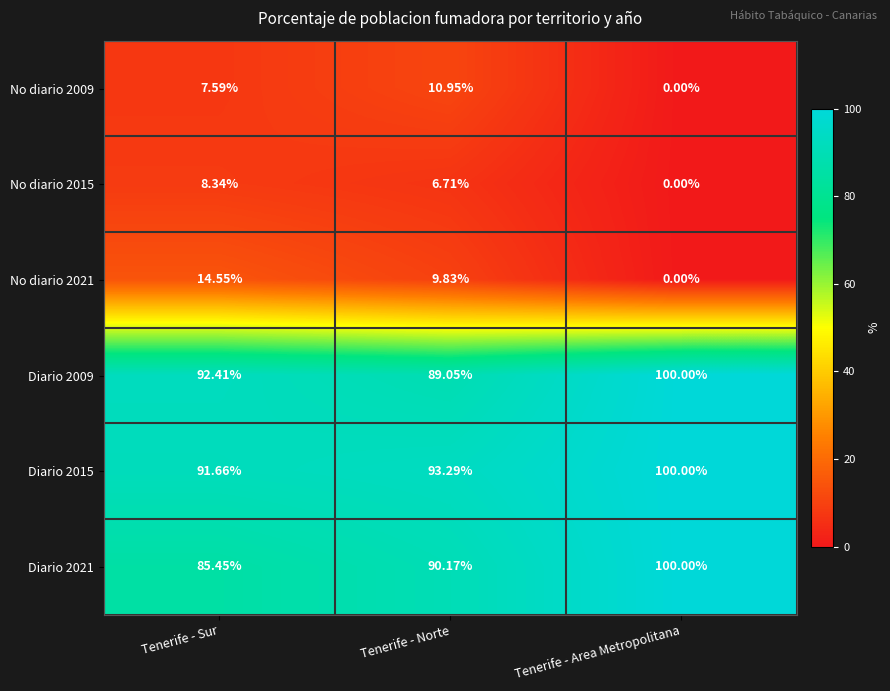

List the labels in order of No diario 2021 value, smallest first.

Tenerife - Area Metropolitana, Tenerife - Norte, Tenerife - Sur